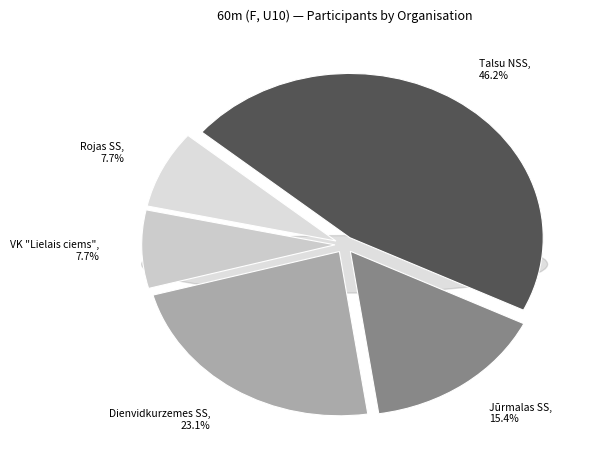

Which has a higher value, Talsu NSS or Jūrmalas SS?

Talsu NSS